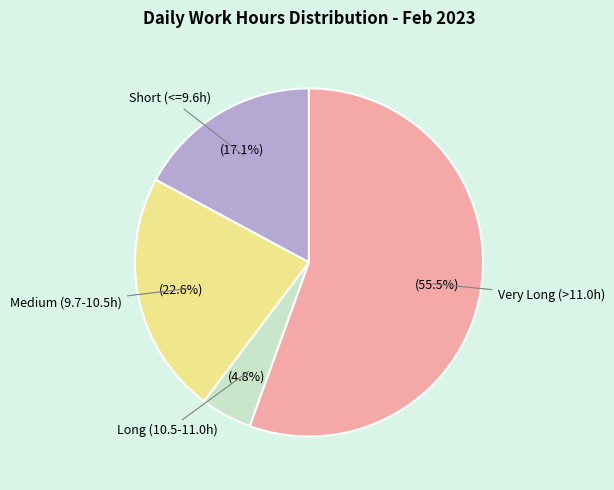

Rank the categories by value from highest to lowest.

Very Long (>11.0h), Medium (9.7-10.5h), Short (<=9.6h), Long (10.5-11.0h)